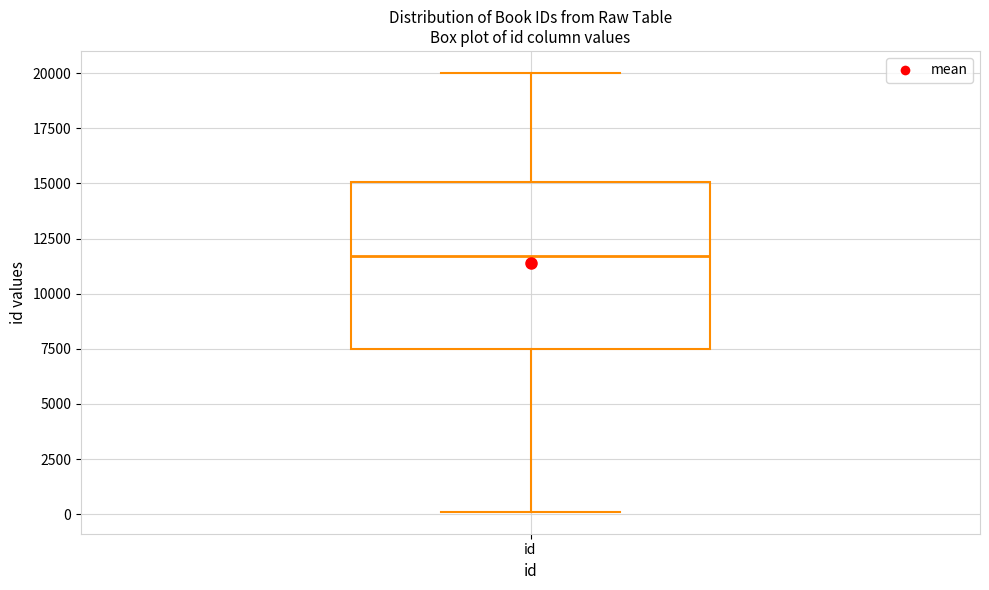

Transcribe this box plot: give where the median line is, the range the box spans, and where the two whiskers end, as read against the y-axis. The values are not printed on the chart, so give them approximately, as read against the axis.

median 11500, box 7500 to 15000, whiskers 0 to 20000